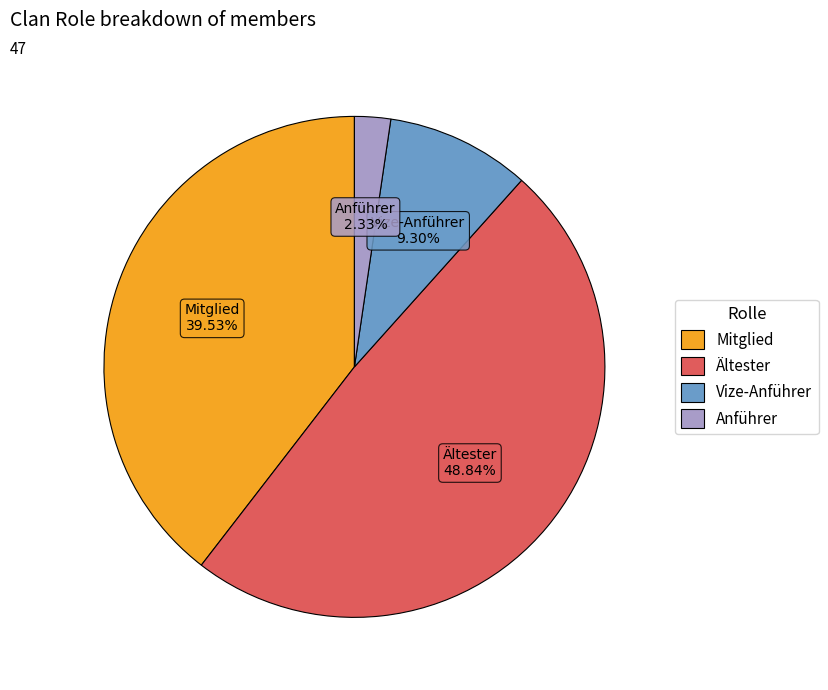

How many slices are in this pie chart?

4